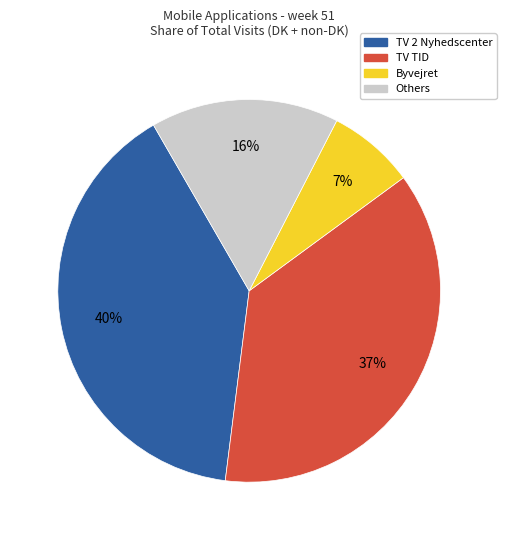

Is there any slice that represents more than half of the pie?

No